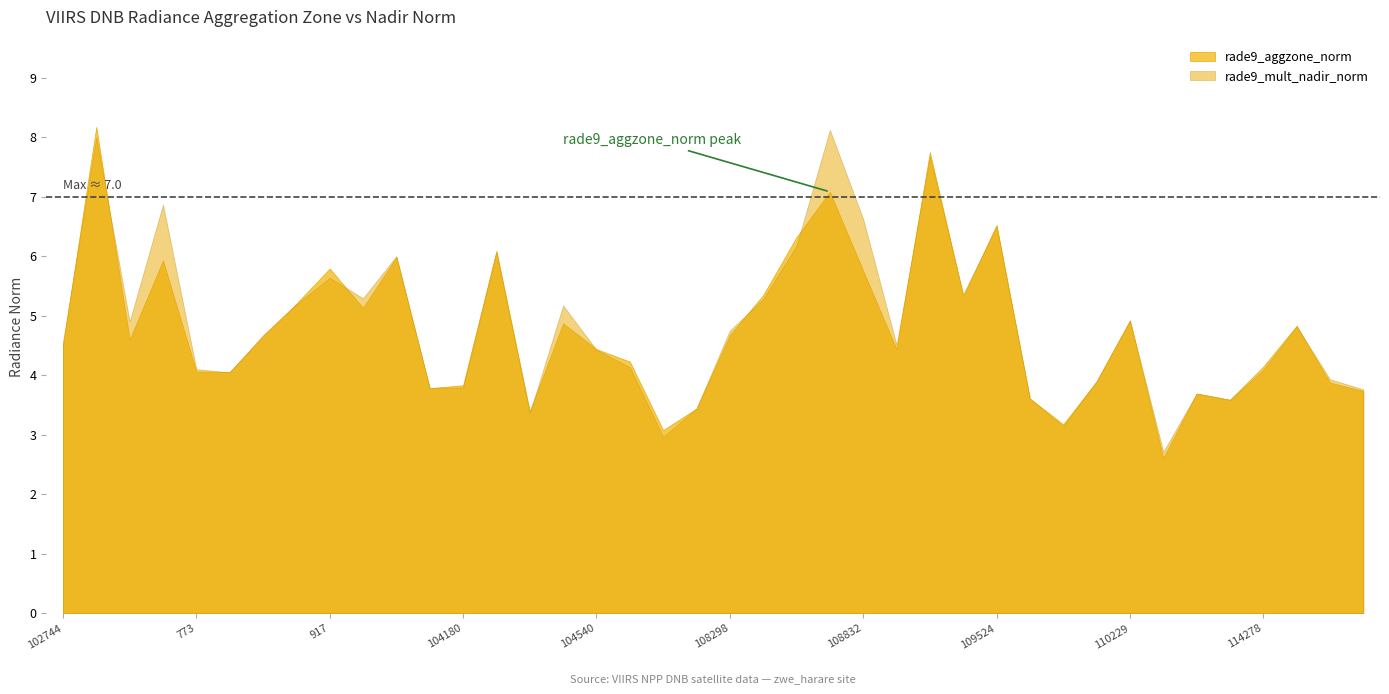

Reading left to right, extract all data points from this chart.

rade9_aggzone_norm: 4.5	8.2	4.6	5.9	4.1	4.1	4.7	5.2	5.8	5.1	6.0	3.8	3.8	6.1	3.4	4.9	4.4	4.2	3.1	3.4	4.7	5.3	6.3	7.1	5.8	4.4	7.7	5.3	6.5	3.6	3.2	3.9	4.9	2.6	3.7	3.6	4.1	4.8	3.9	3.7
rade9_mult_nadir_norm: 4.6	8.0	4.9	6.9	4.1	4.0	4.7	5.2	5.6	5.3	6.0	3.8	3.8	6.1	3.4	5.2	4.4	4.1	3.0	3.4	4.8	5.3	6.2	8.1	6.6	4.5	7.7	5.4	6.5	3.6	3.1	3.9	4.9	2.7	3.7	3.6	4.1	4.8	3.9	3.8